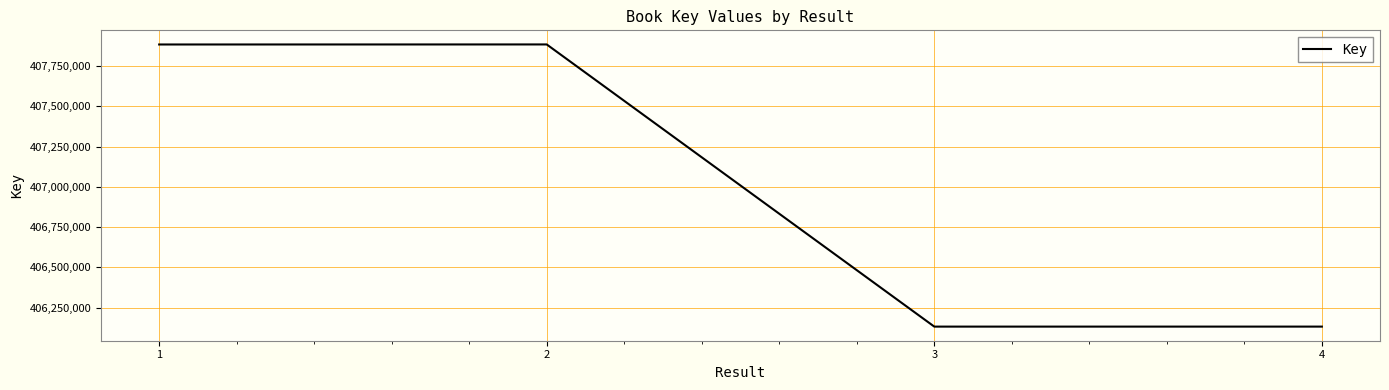

What is the difference between the maximum and minimum values?

1750862